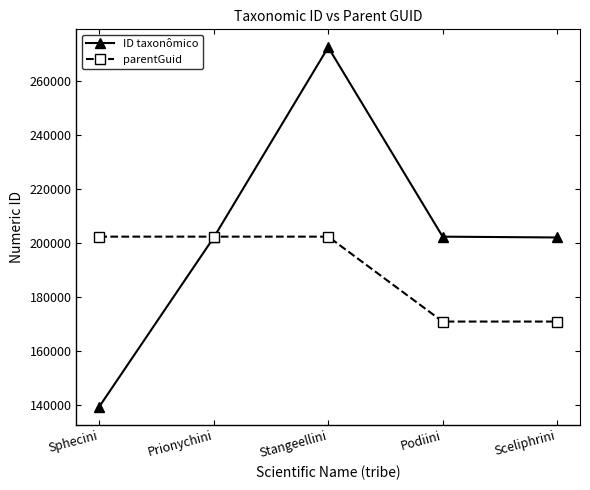

What value does the parentGuid series have at Prionychini, to the nearest 100?

202300